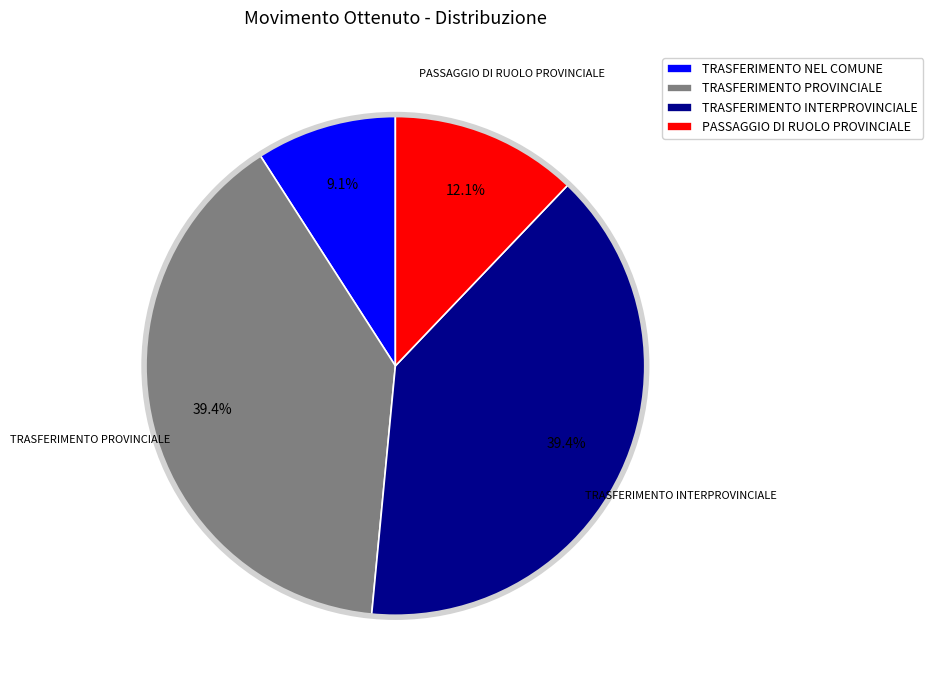

Does any single category account for the majority?

No